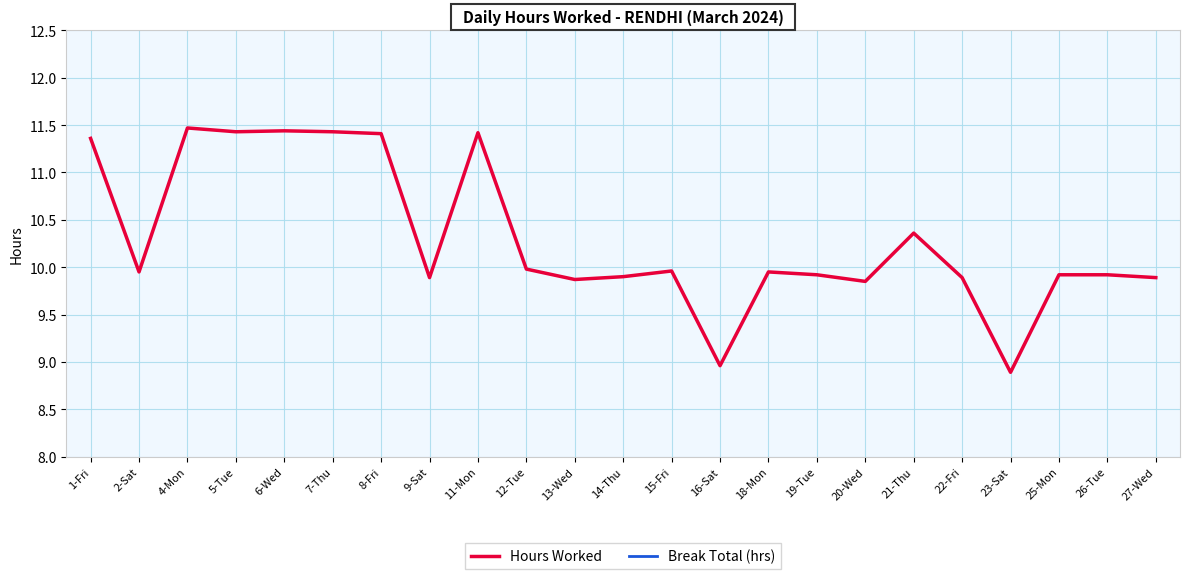

True or false: Hours Worked and Break Total (hrs) cross at least once.

False